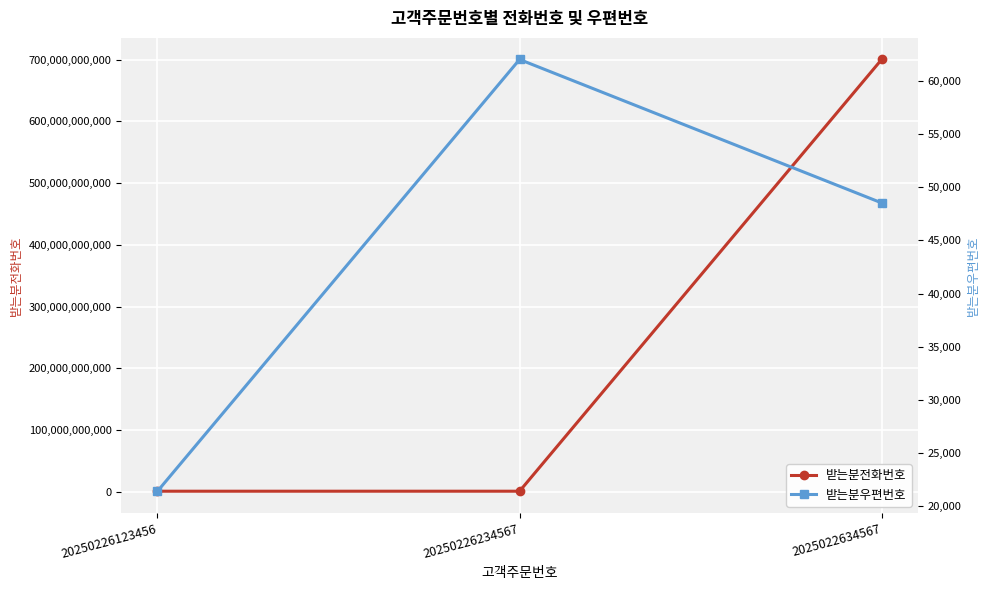

What is the lowest value of the 받는분전화번호 series?

1012345678